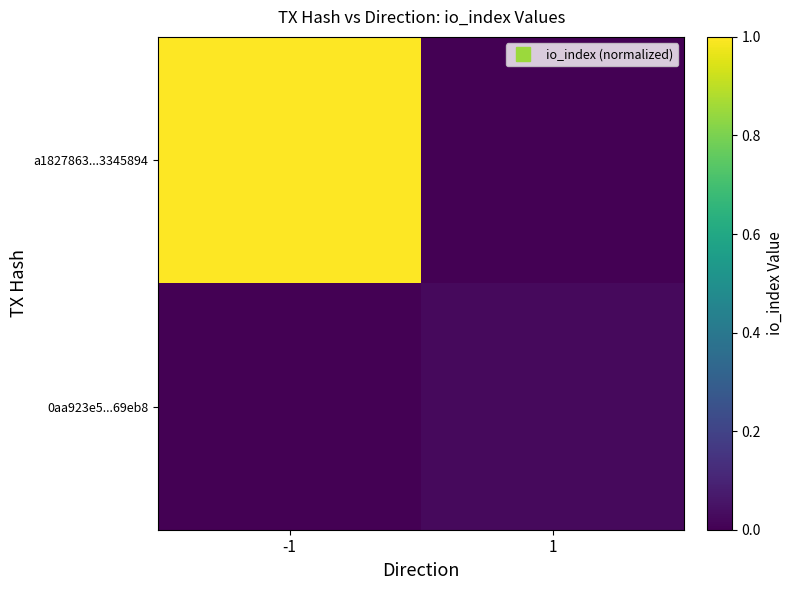

List the series in order of their overall mean, highest first.

a1827863...3345894, 0aa923e5...69eb8